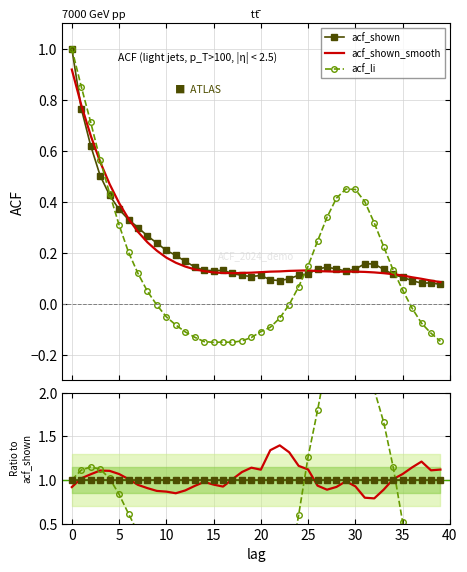

Reading left to right, transcribe all the data shown in this chart.

acf_shown: 1.0	1.0	1.0	1.0	1.0	1.0	1.0	1.0	1.0	1.0	1.0	1.0	1.0	1.0	1.0	1.0	1.0	1.0	1.0	1.0	1.0	1.0	1.0	1.0	1.0	1.0	1.0	1.0	1.0	1.0	1.0	1.0	1.0	1.0	1.0	1.0	1.0	1.0	1.0	1.0
acf_shown_smooth: 0.9	1.0	1.1	1.1	1.1	1.1	1.0	0.9	0.9	0.9	0.9	0.8	0.9	0.9	1.0	0.9	0.9	1.0	1.1	1.1	1.1	1.3	1.4	1.3	1.2	1.1	0.9	0.9	0.9	1.0	0.9	0.8	0.8	0.9	1.0	1.1	1.1	1.2	1.1	1.1
acf_li: 1.0	1.1	1.1	1.1	1.0	0.8	0.6	0.4	0.2	-0.0	-0.2	-0.4	-0.7	-0.9	-1.1	-1.2	-1.1	-1.3	-1.3	-1.2	-1.0	-1.0	-0.6	-0.0	0.6	1.3	1.8	2.4	3.0	3.5	3.3	2.5	2.0	1.7	1.1	0.5	-0.2	-0.9	-1.4	-1.9